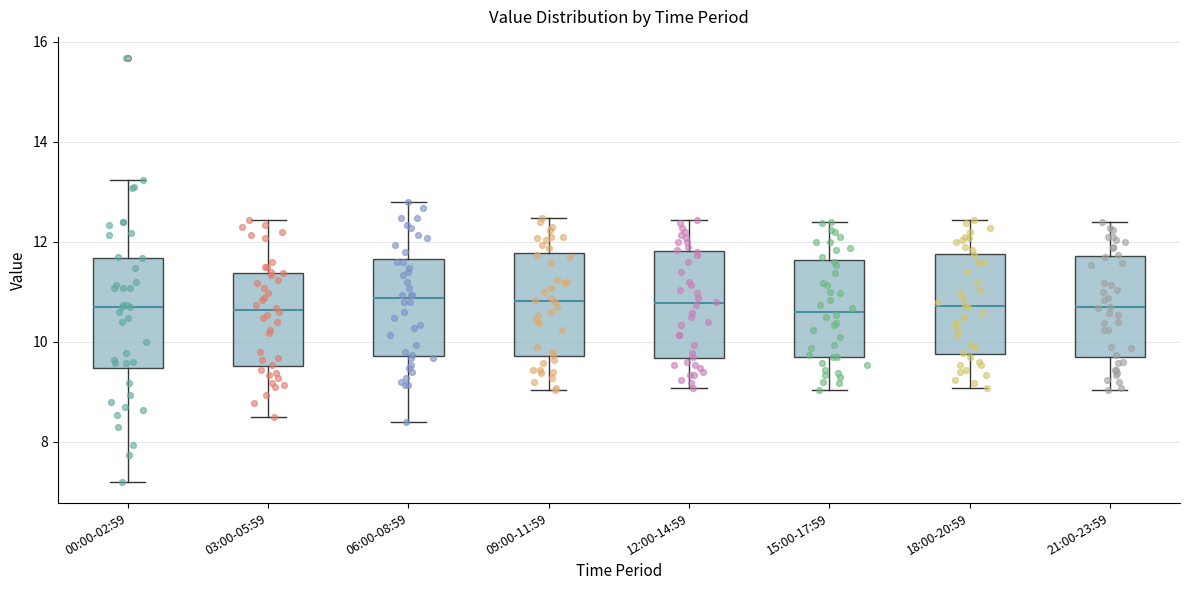

Reading left to right, transcribe this box plot: for each box, give where its median line is, the range the box spans, and where its two whiskers end, as read against the y-axis. The values are not printed on the chart, so give them approximately, as read against the axis.

00:00-02:59: median 10.8, box 9.4 to 11.6, whiskers 7.2 to 13.2
03:00-05:59: median 10.6, box 9.6 to 11.4, whiskers 8.6 to 12.4
06:00-08:59: median 10.8, box 9.8 to 11.6, whiskers 8.4 to 12.8
09:00-11:59: median 10.8, box 9.8 to 11.8, whiskers 9.0 to 12.4
12:00-14:59: median 10.8, box 9.6 to 11.8, whiskers 9.0 to 12.4
15:00-17:59: median 10.6, box 9.8 to 11.6, whiskers 9.0 to 12.4
18:00-20:59: median 10.8, box 9.8 to 11.8, whiskers 9.0 to 12.4
21:00-23:59: median 10.6, box 9.6 to 11.8, whiskers 9.0 to 12.4